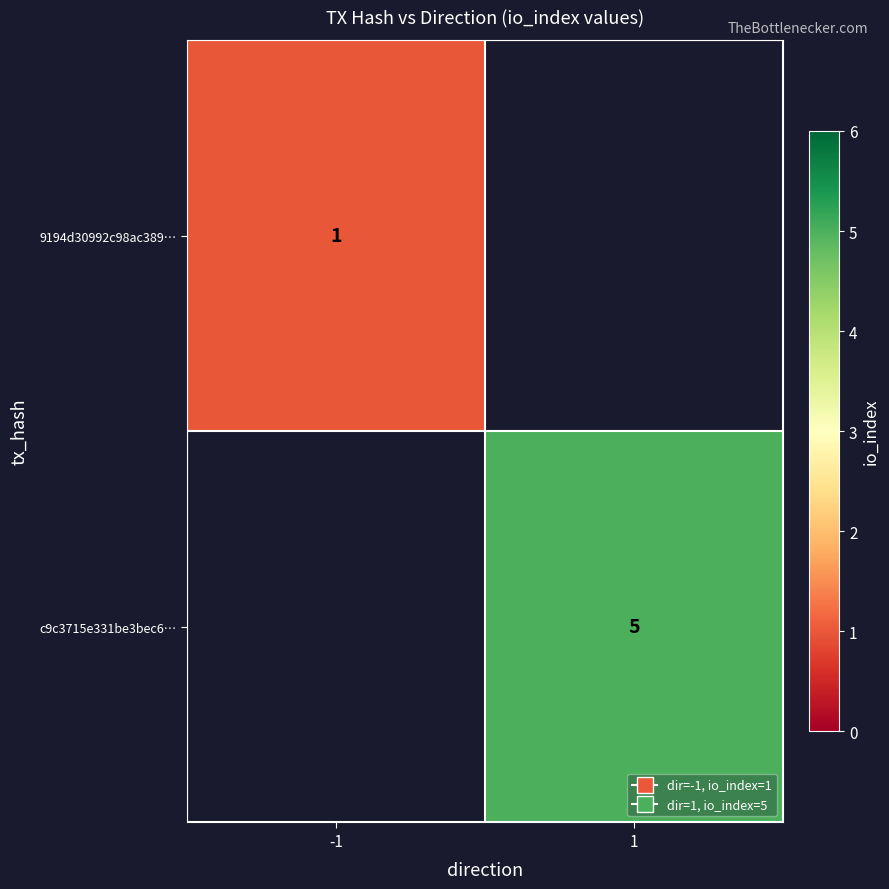

Is the value of 9194d30992c98ac389… at -1 greater than the value of c9c3715e331be3bec6… at 1?

No